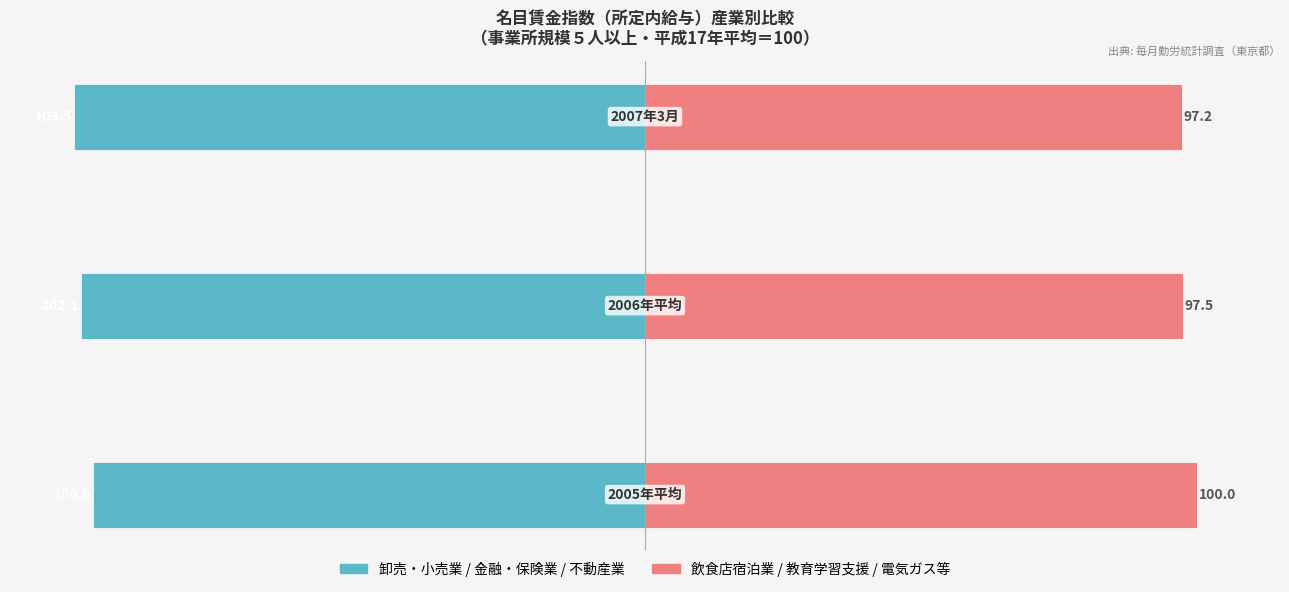

Reading left to right, transcribe all the data shown in this chart.

卸売・小売業/金融・保険業/不動産業: -100.0	-102.1	-103.5
飲食店/教育/電気ガス等: 100.0	97.5	97.2